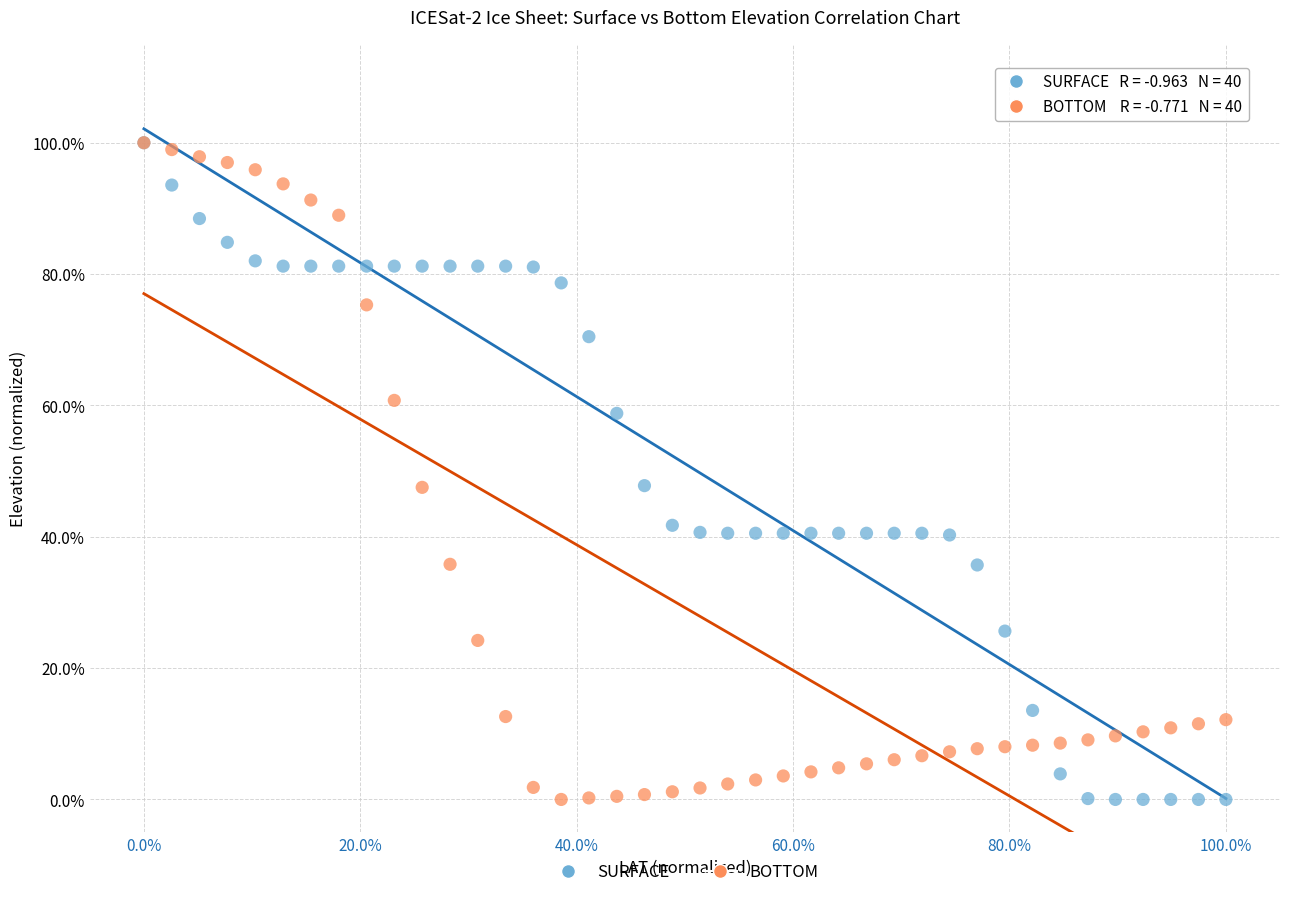

What are all the series names shown in the legend?

SURFACE, BOTTOM